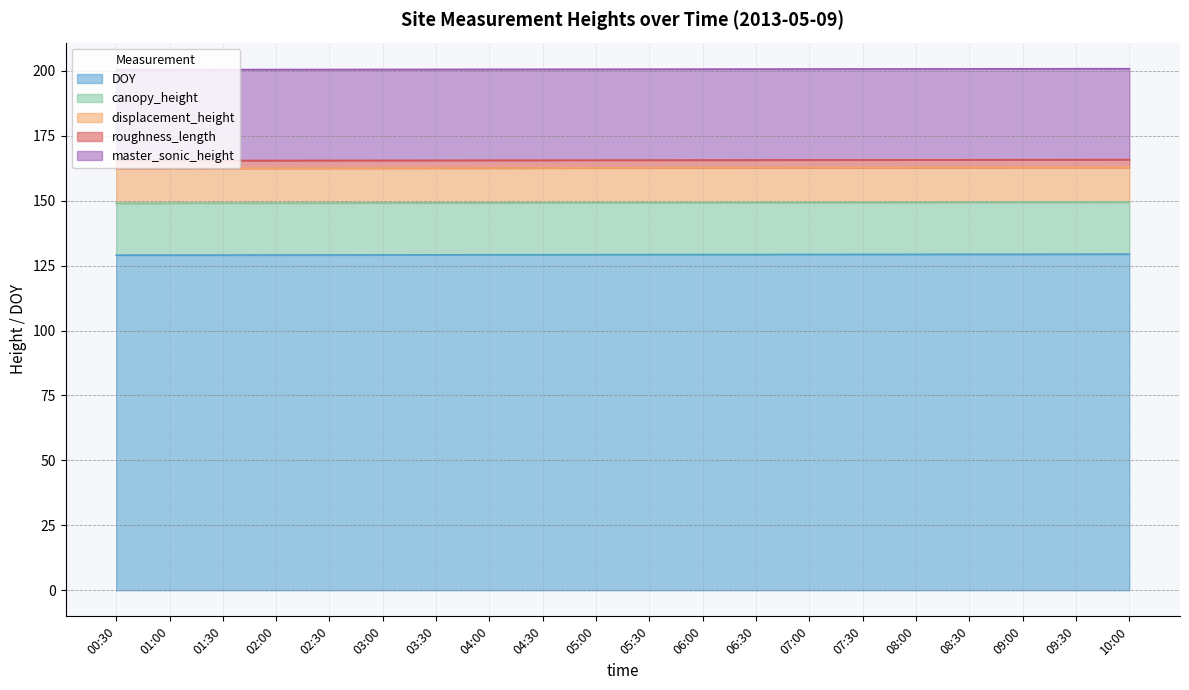

What is the sum of all roughness_length values?

60.0